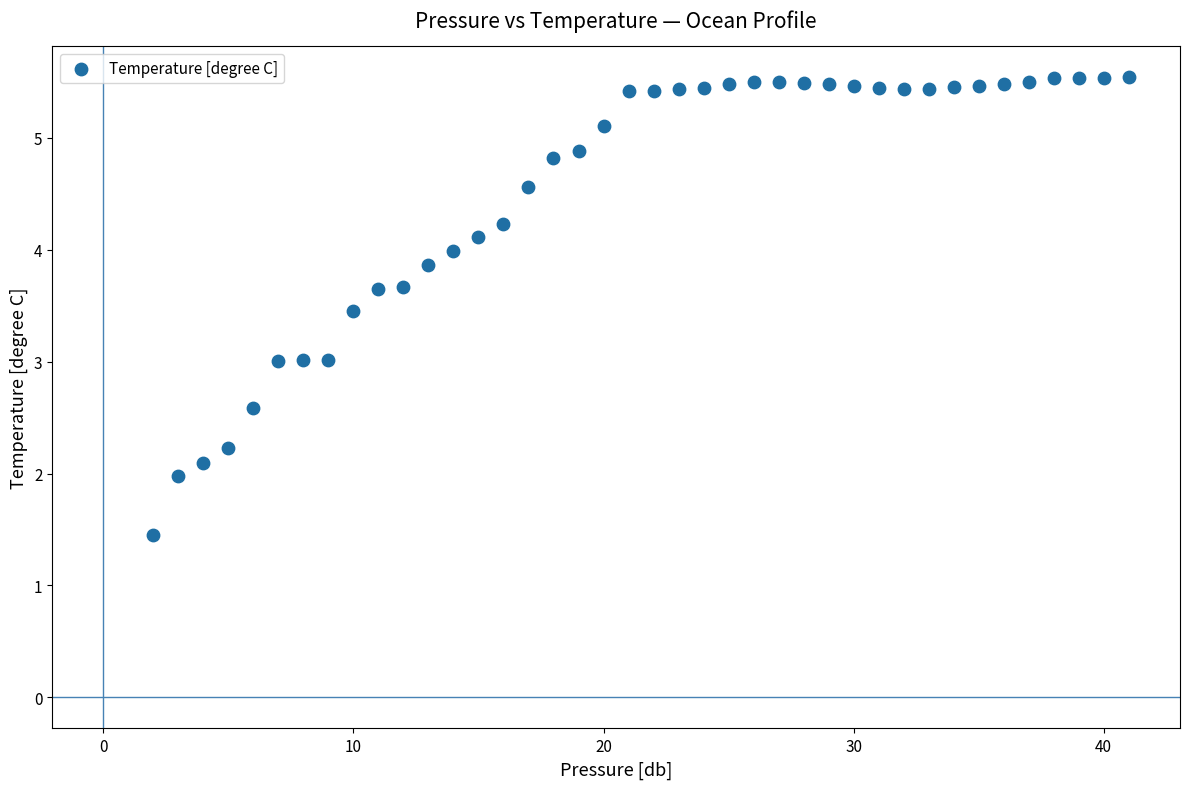

What is the range of Y values (max minus min)?

4.1